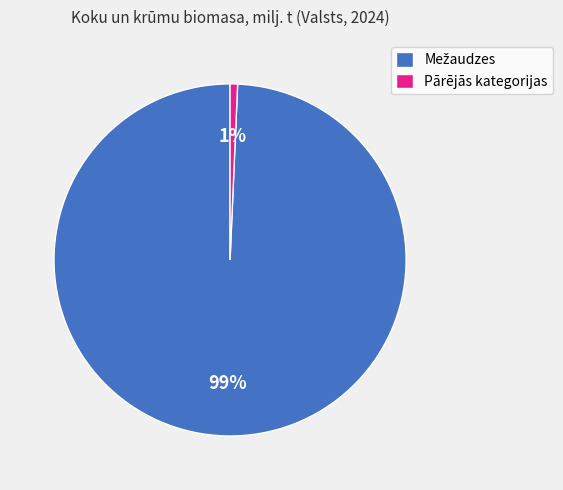

To the nearest percent, what percentage of the pie is Pārējās kategorijas?

1%